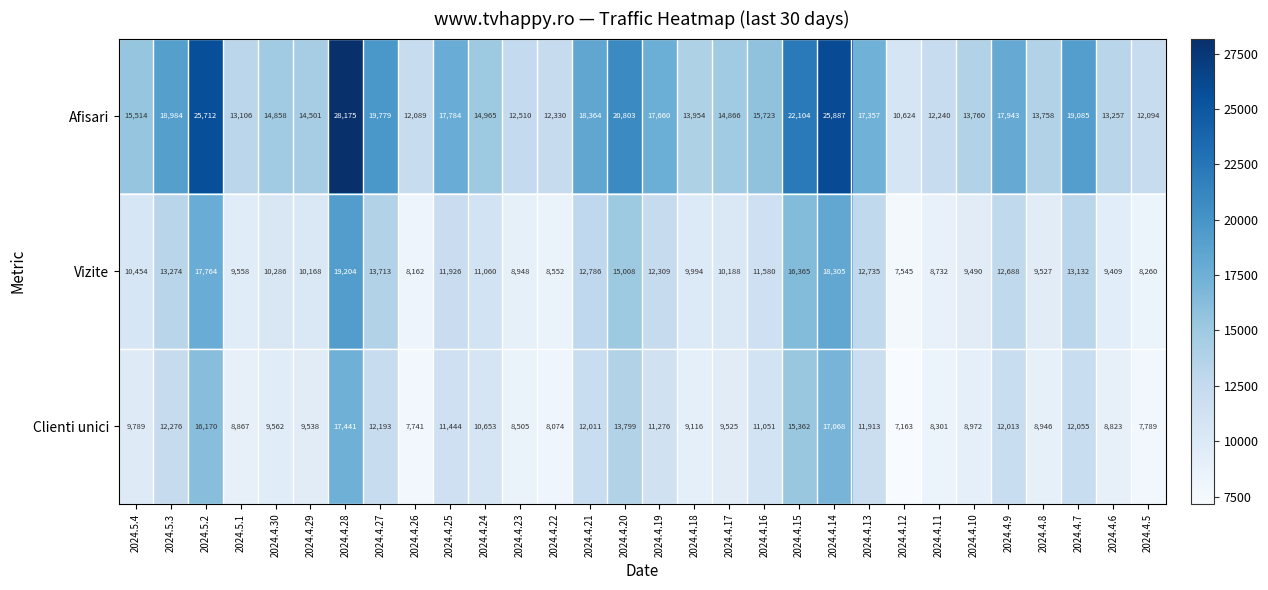

Which category has the lowest value across all series?

2024.4.12